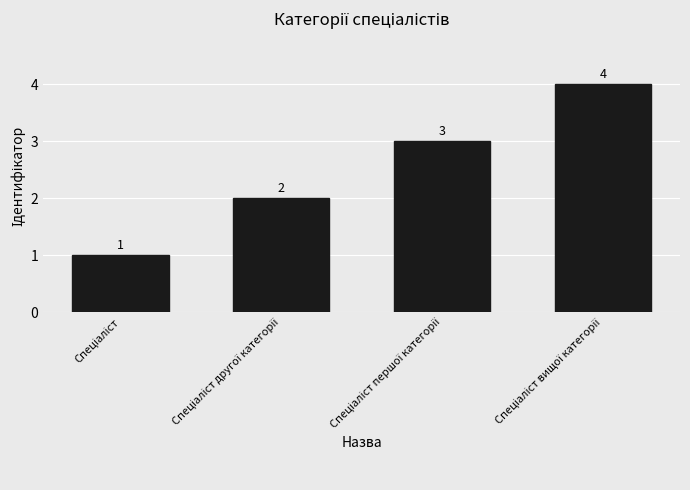

What is the value of the 1st bar from the left?

1